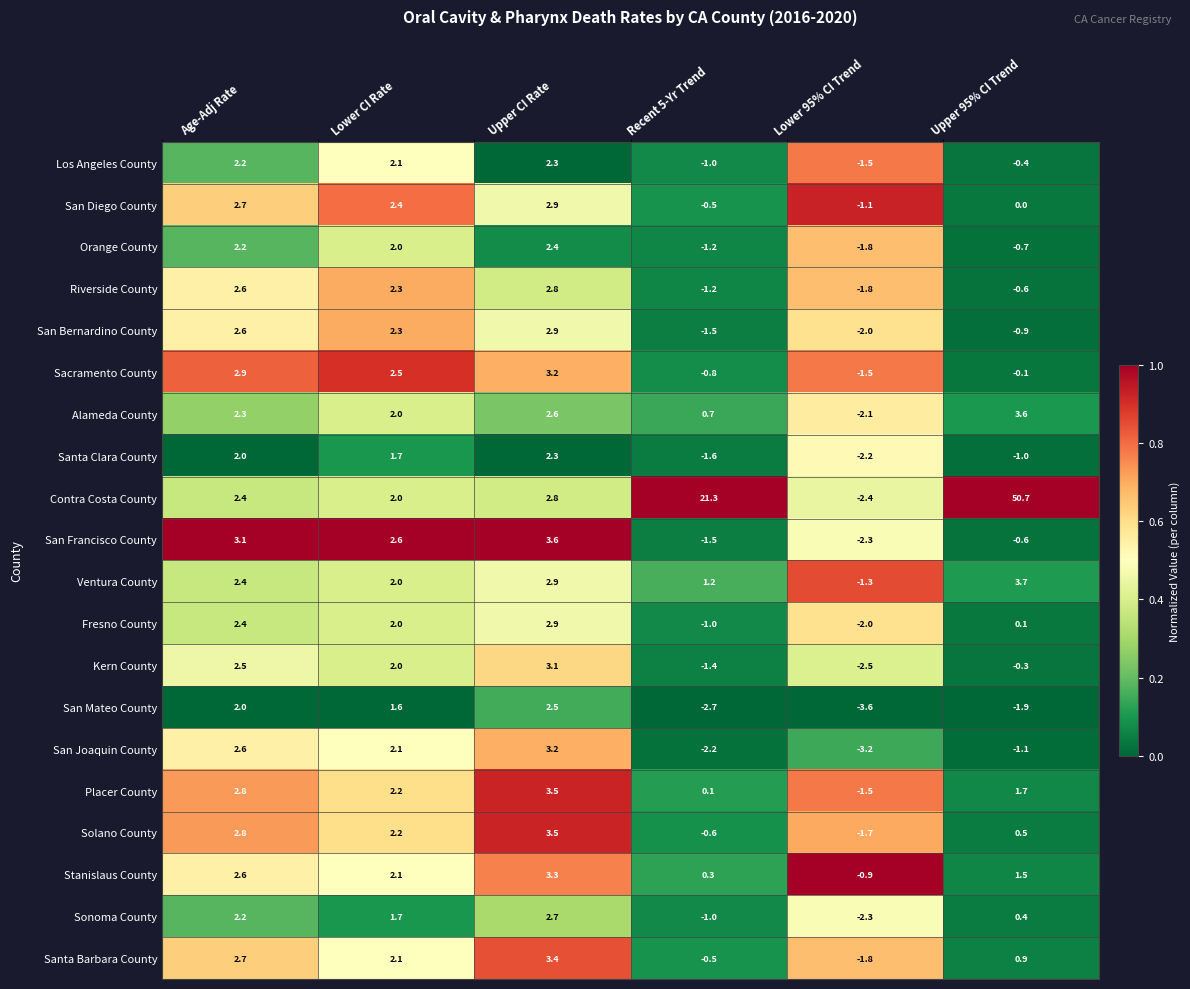

At which category does the chart reach its peak across all series?

Upper 95% CI Trend